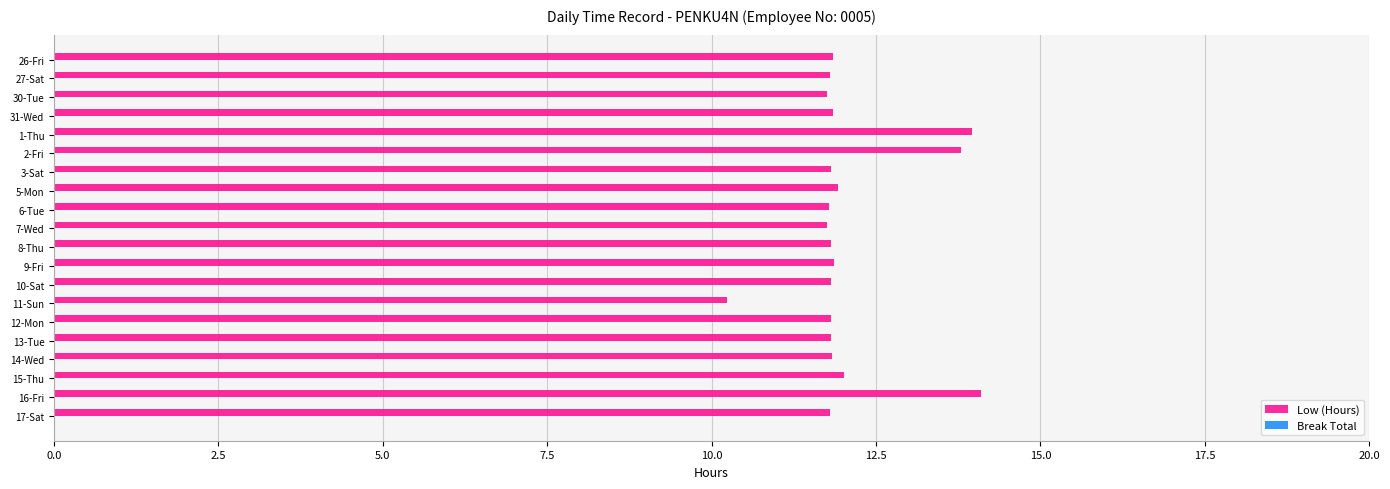

True or false: the data shows 18.3 at 10-Sat.

False